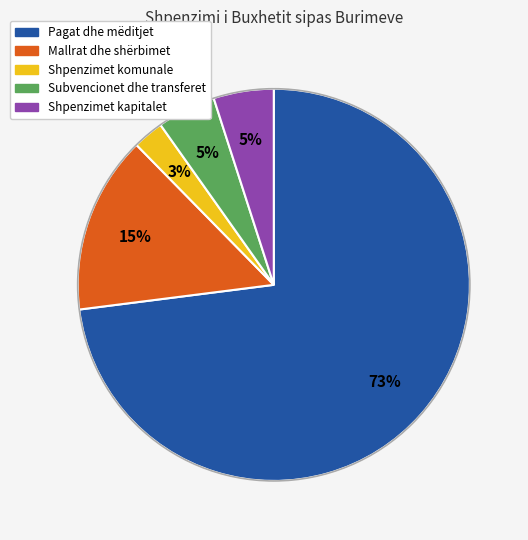

Between Pagat dhe mëditjet and Mallrat dhe shërbimet, which is larger?

Pagat dhe mëditjet